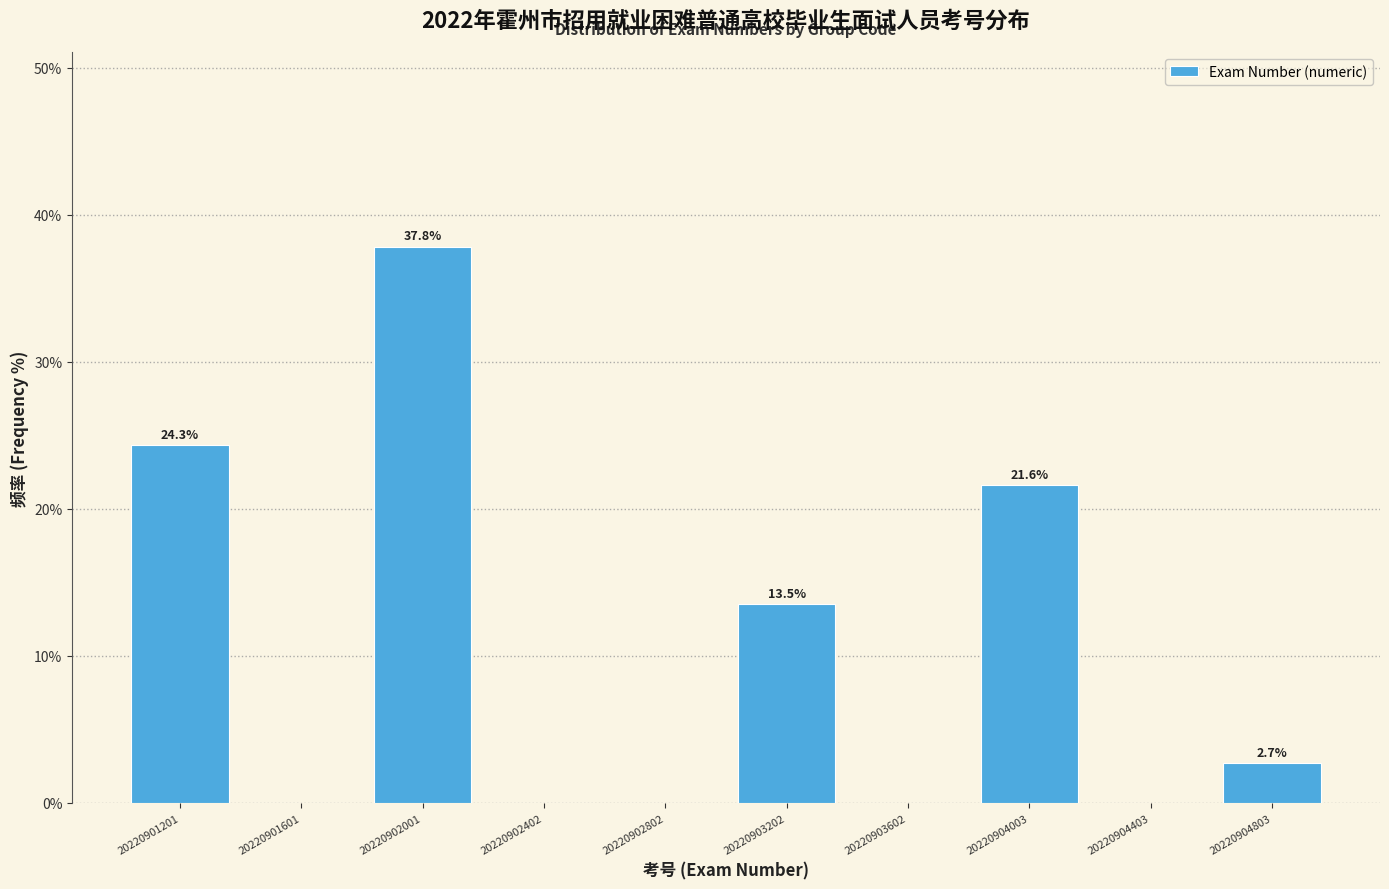

Which range on the x-axis has the tallest bar?

20220901800 to 20220902200